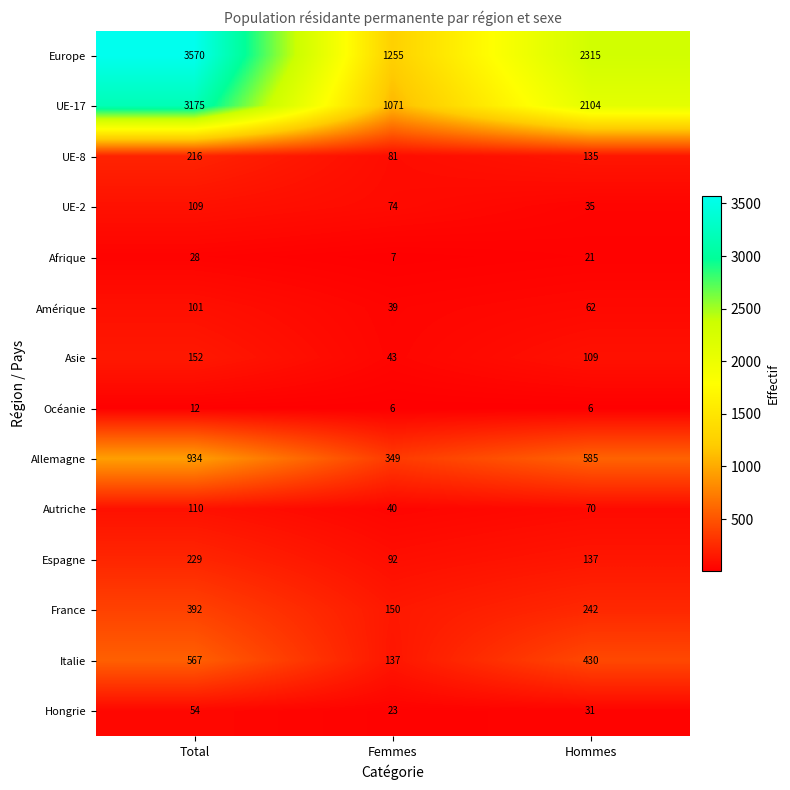

How many series are shown in this chart?

14